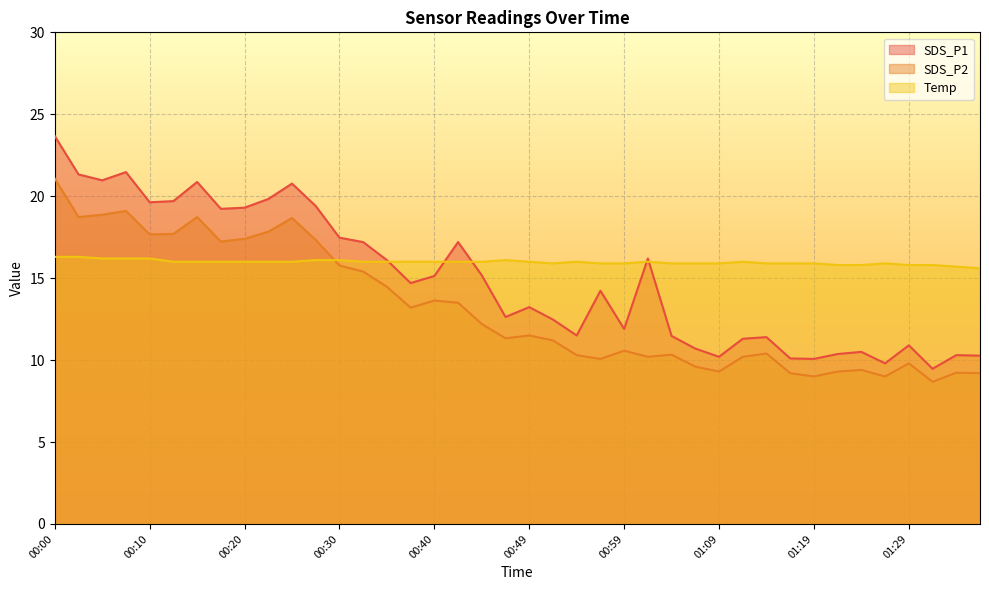

True or false: Temp has more than 1 points higher than both neighbors.

True